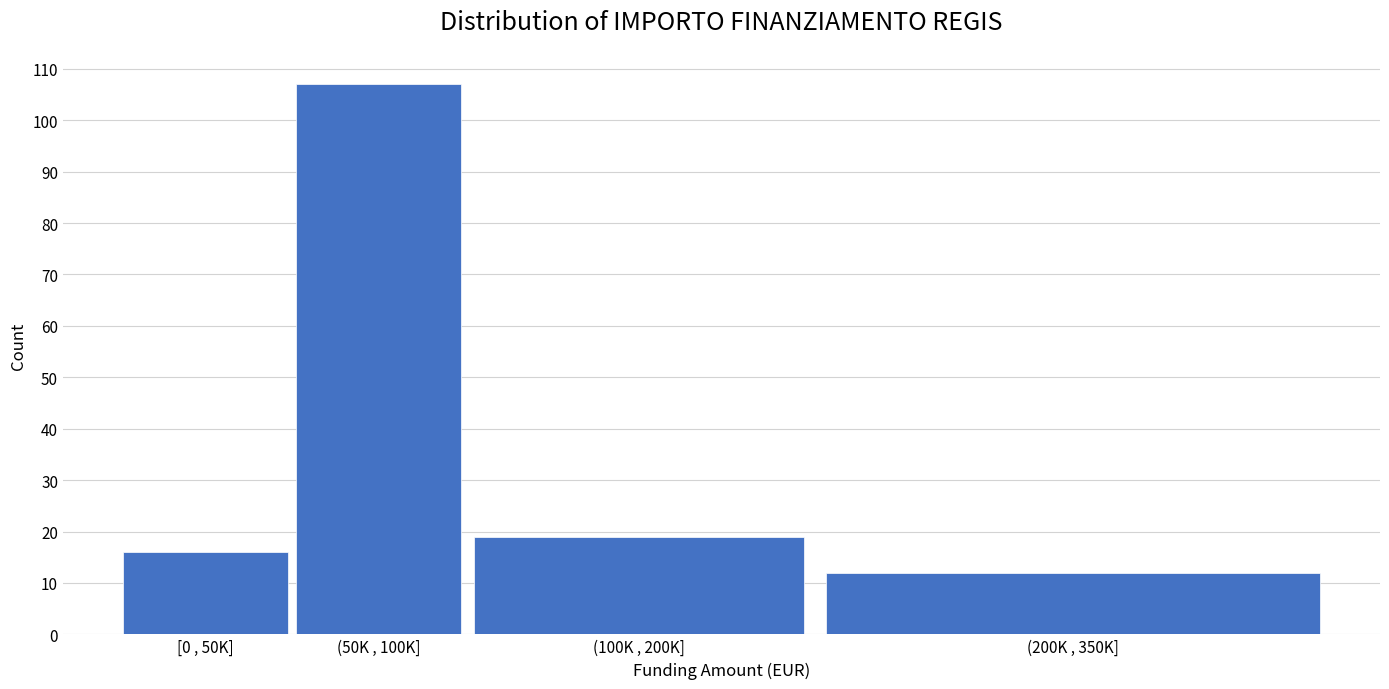

Reading right to left, transcribe all the data shown in this chart.

12	19	107	16